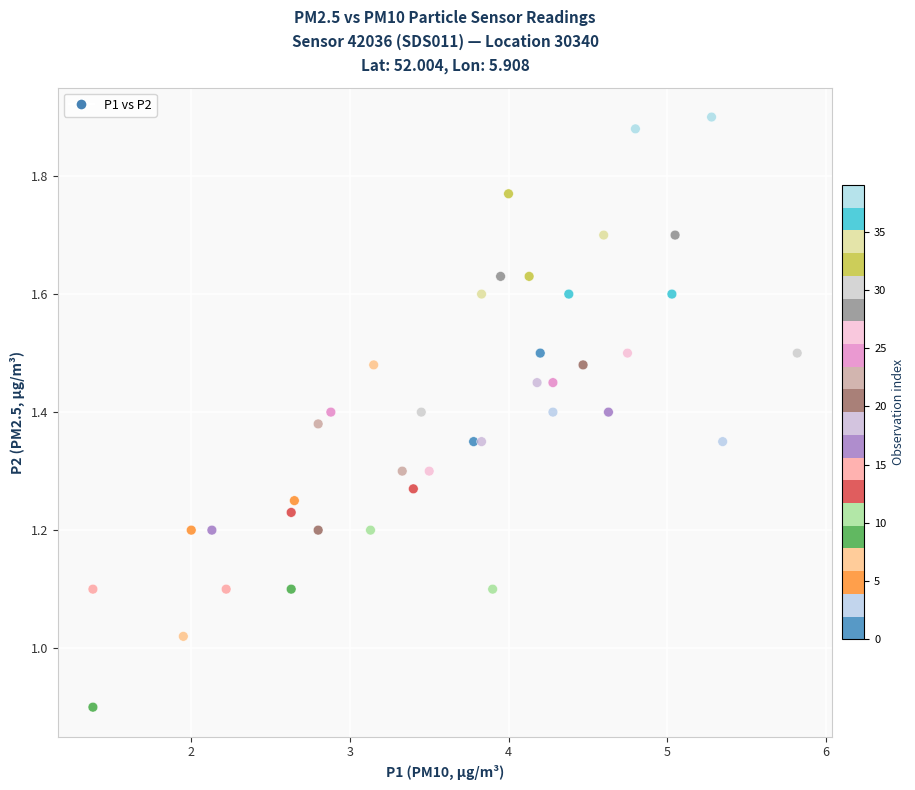

What is the range of X values (max minus min)?

4.4